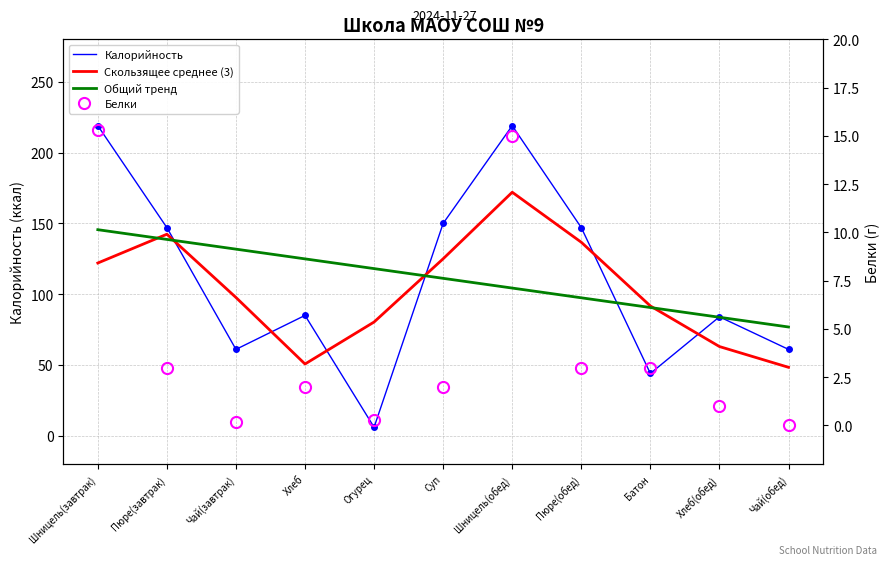

Which series changed the most between Пюре(завтрак) and Батон?

Калорийность